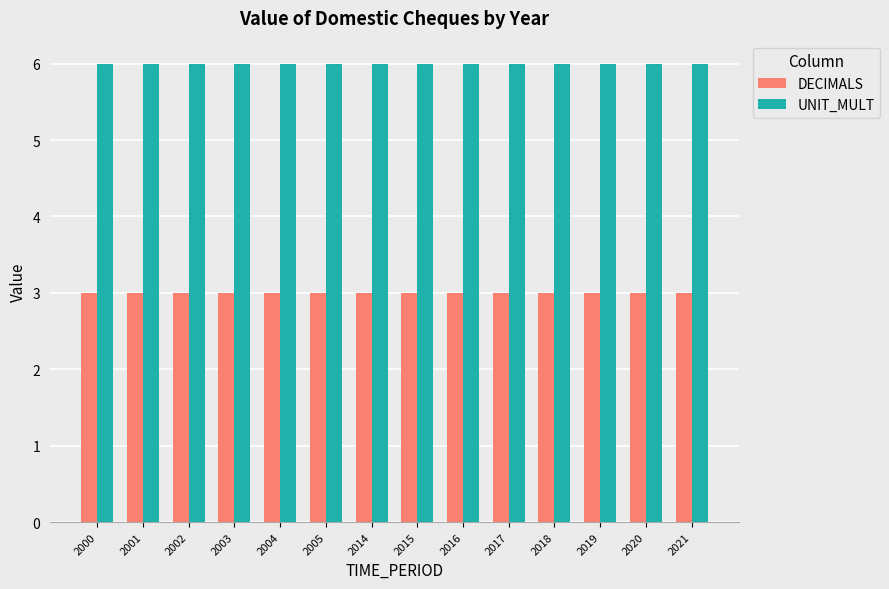

What is the average value of the UNIT_MULT series?

6